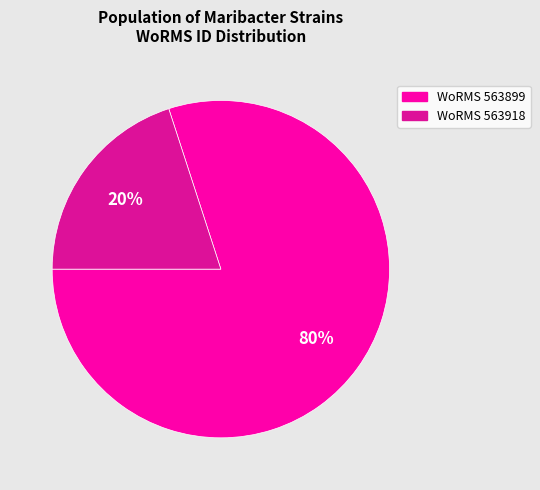

Approximately how many times larger is the value at WoRMS 563899 compared to WoRMS 563918?

4.0